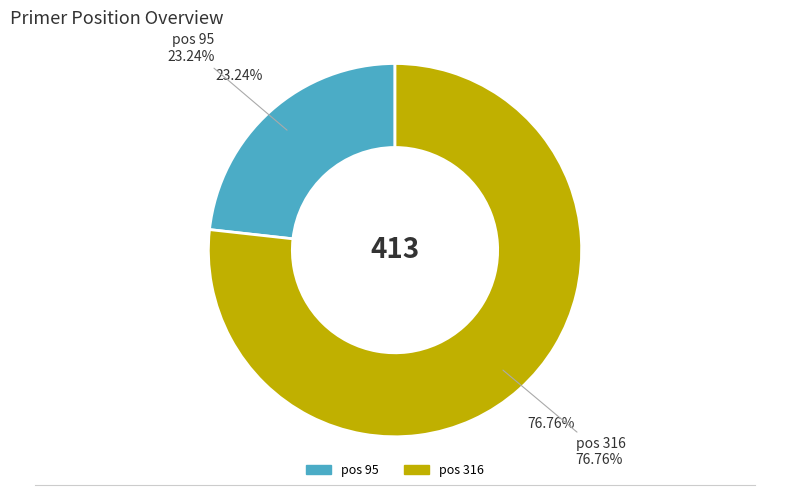

To the nearest percent, what portion does 316 represent?

77%